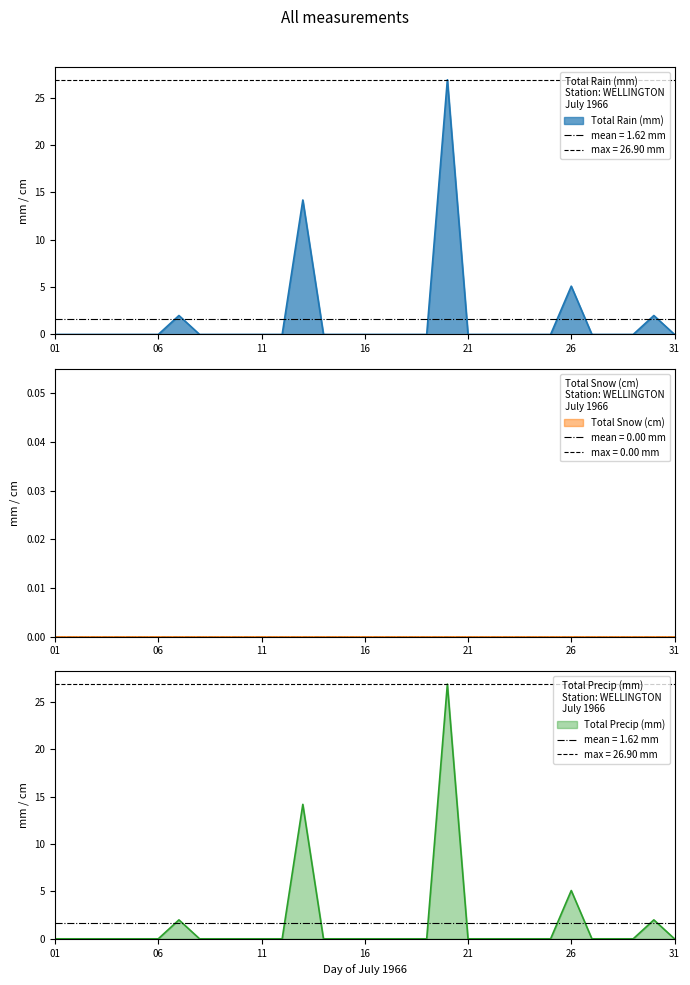

List the labels in order of Total Rain (mm) value, largest first.

1966-07-20, 1966-07-13, 1966-07-26, 1966-07-07, 1966-07-30, 1966-07-01, 1966-07-02, 1966-07-03, 1966-07-04, 1966-07-05, 1966-07-06, 1966-07-08, 1966-07-09, 1966-07-10, 1966-07-11, 1966-07-12, 1966-07-14, 1966-07-15, 1966-07-16, 1966-07-17, 1966-07-18, 1966-07-19, 1966-07-21, 1966-07-22, 1966-07-23, 1966-07-24, 1966-07-25, 1966-07-27, 1966-07-28, 1966-07-29, 1966-07-31